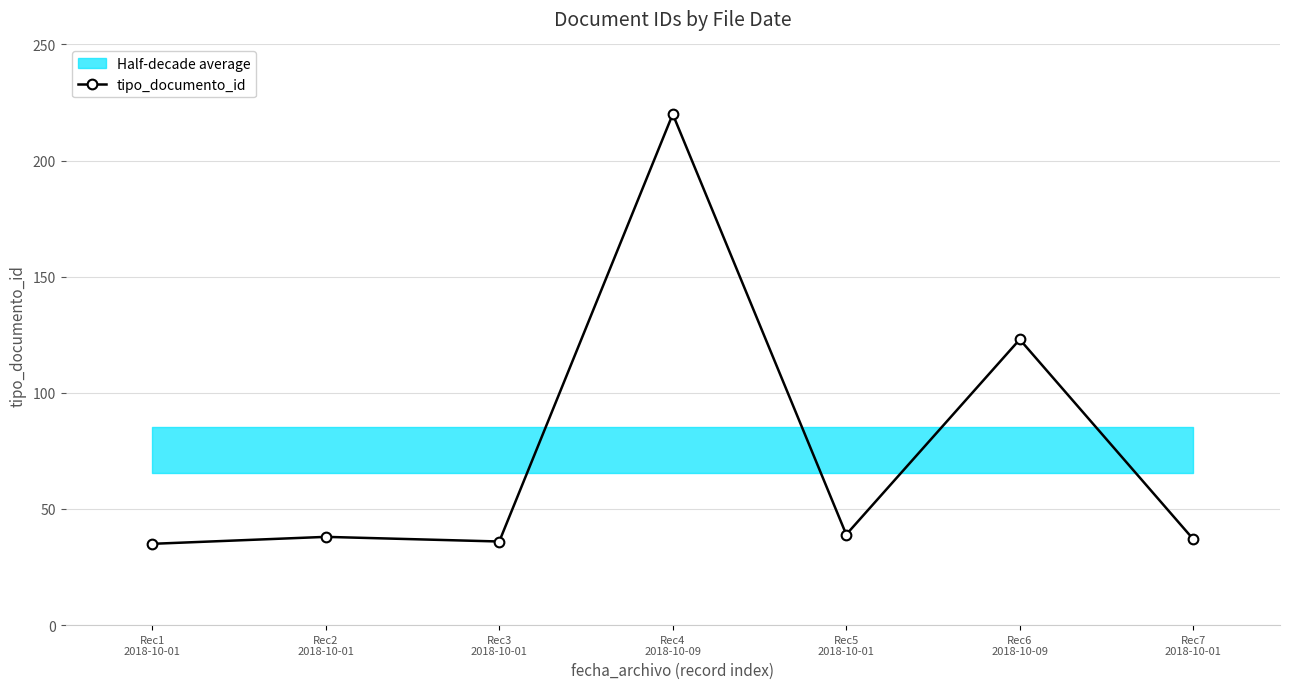

What is the average value?

75